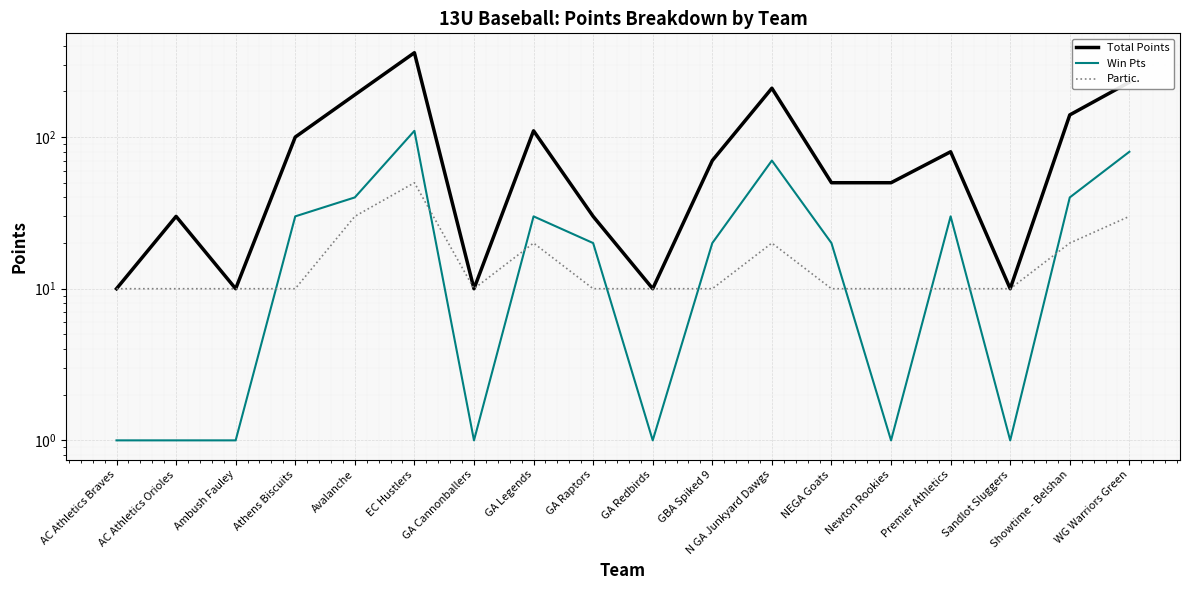

Is this an area chart (filled region under the line)?

No